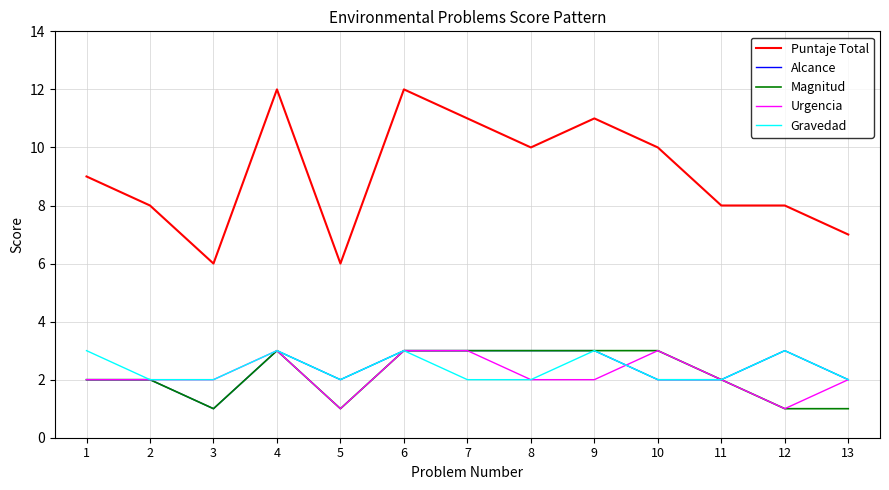

Which series has the largest total across all categories?

Puntaje Total